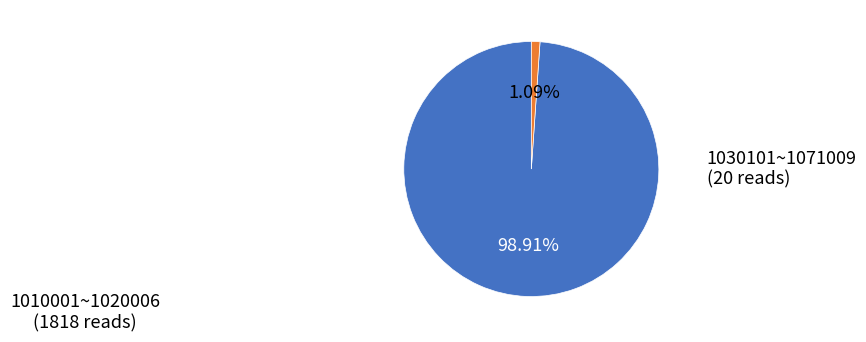

Is there a majority slice in this chart?

Yes